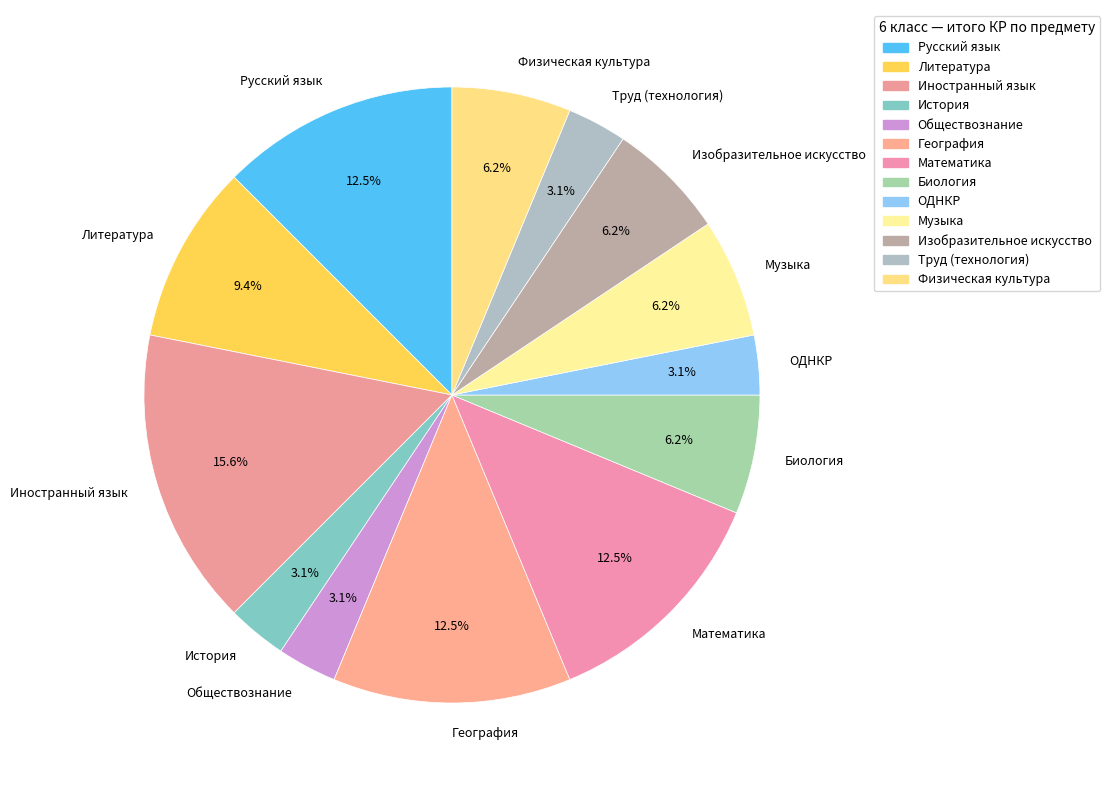

Which slice is the largest?

Иностранный язык